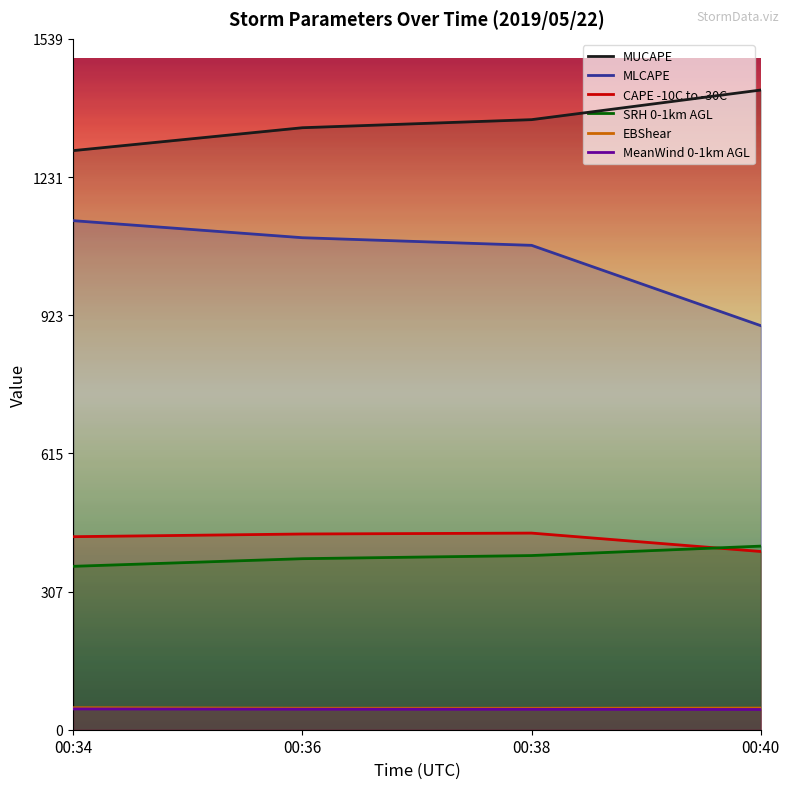

At 00:38, list the series in order from largest to smallest.

MUCAPE, MLCAPE, CAPE -10C to -30C, SRH 0-1km AGL, EBShear, MeanWind 0-1km AGL